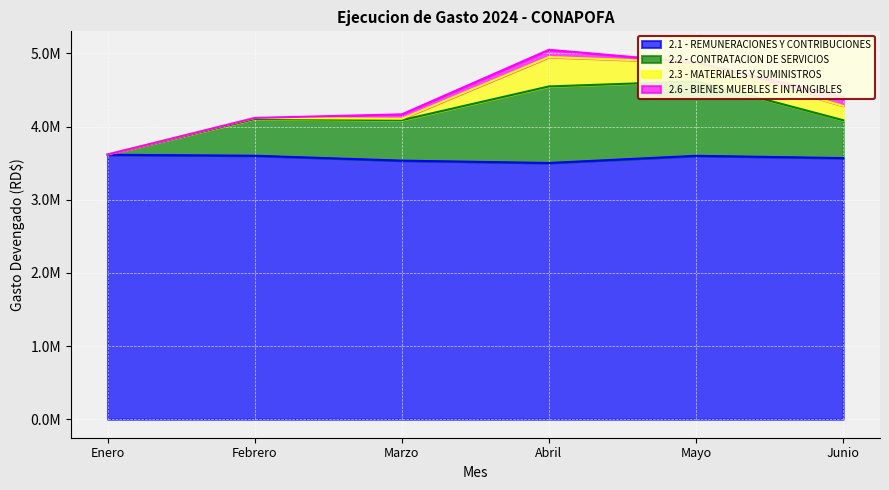

At how many categories does at least one series exceed 3600946?

6